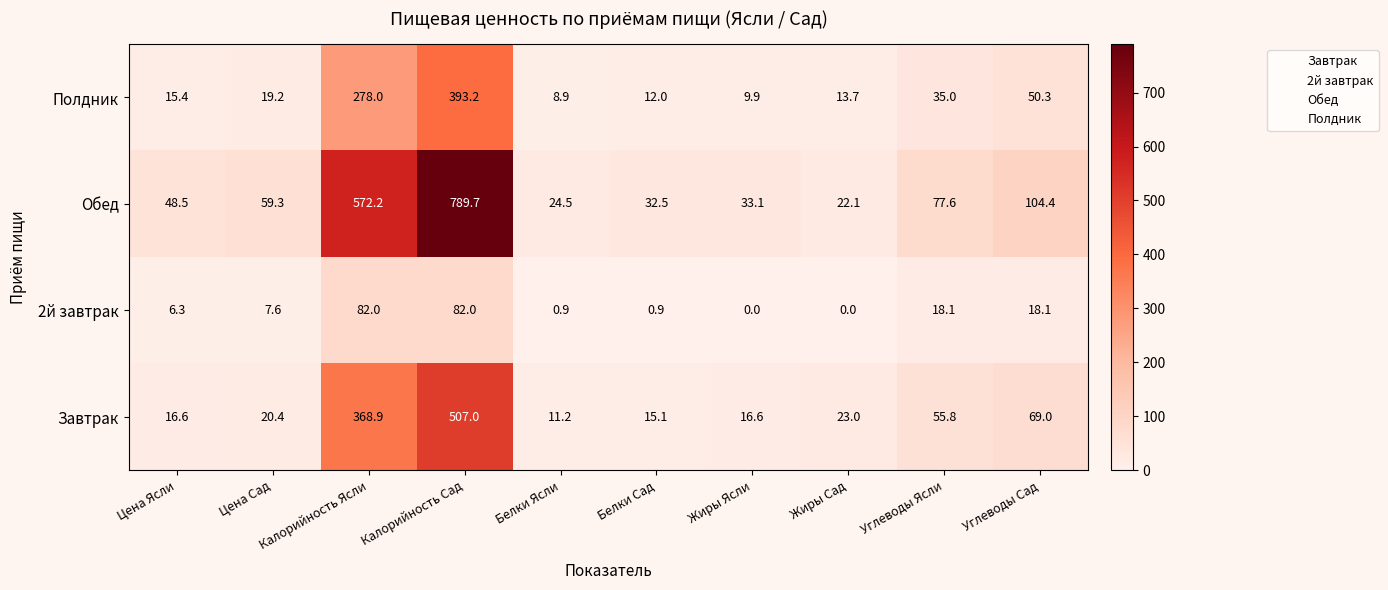

What is the difference between the highest and lowest values at Калорийность Ясли?

490.2